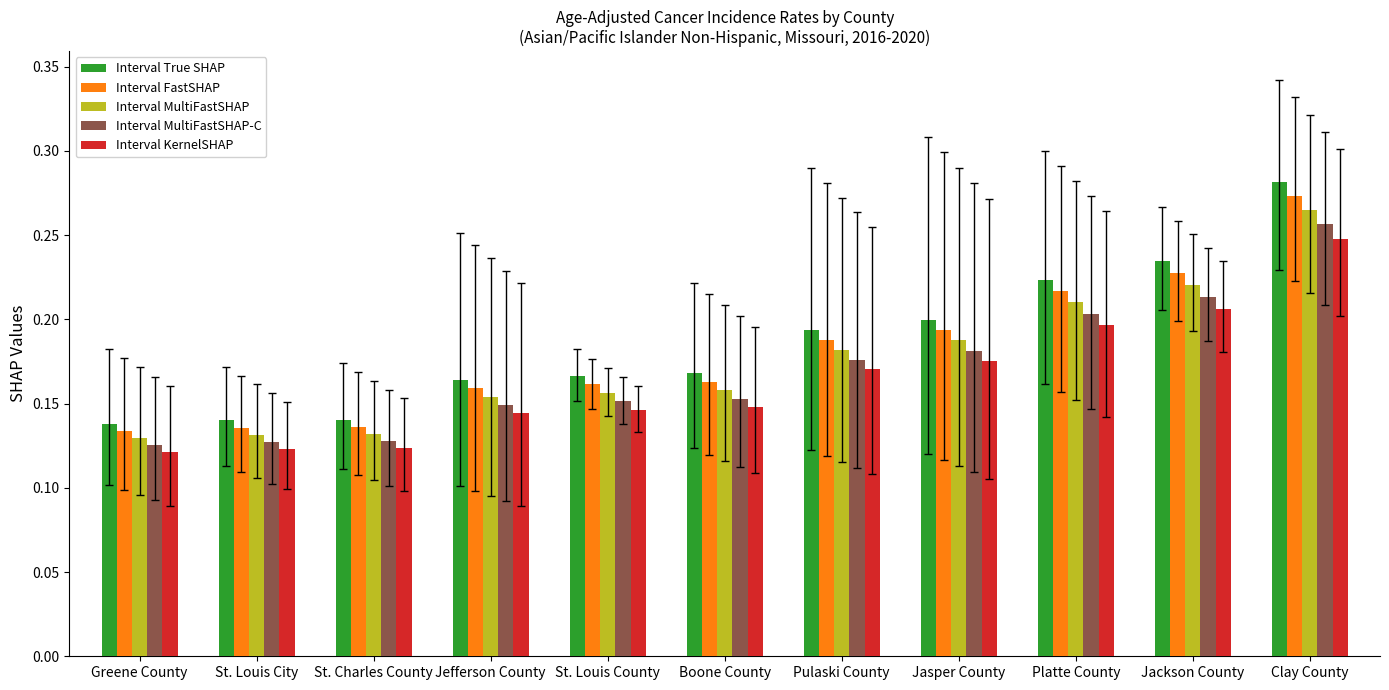

Does the chart contain any negative values?

No